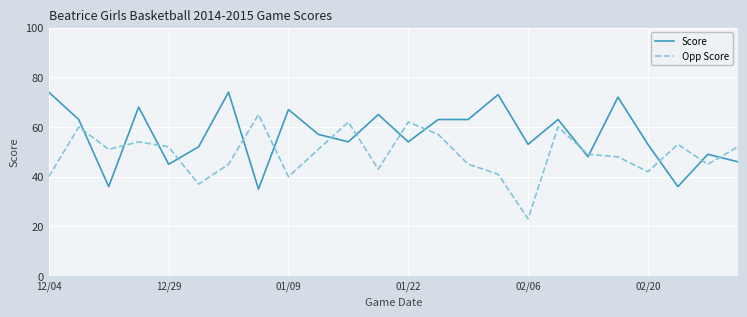

True or false: Score has more than 0 interior local peaks.

True